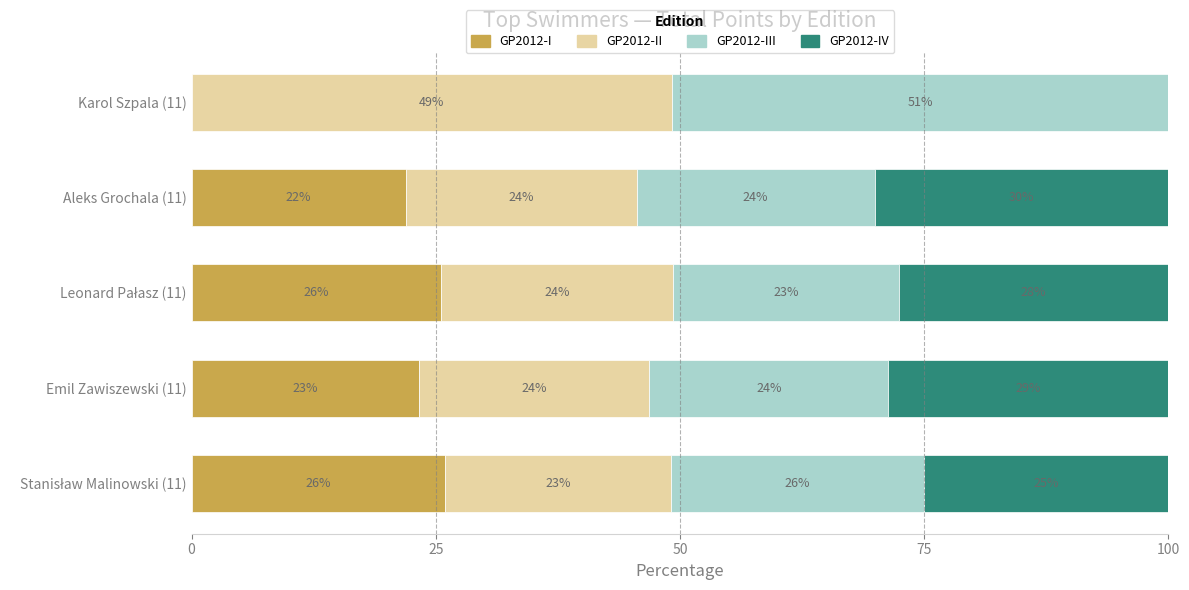

At which label is GP2012-I closest to 12?

Aleks Grochala (11)